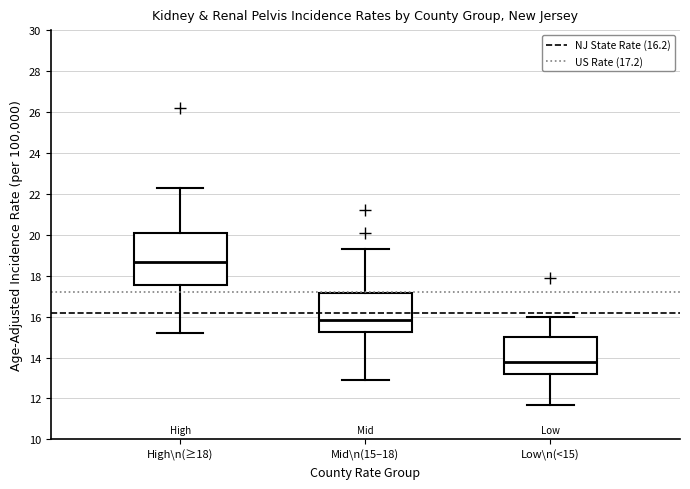

Which box has the highest median line?

High\n(≥18)